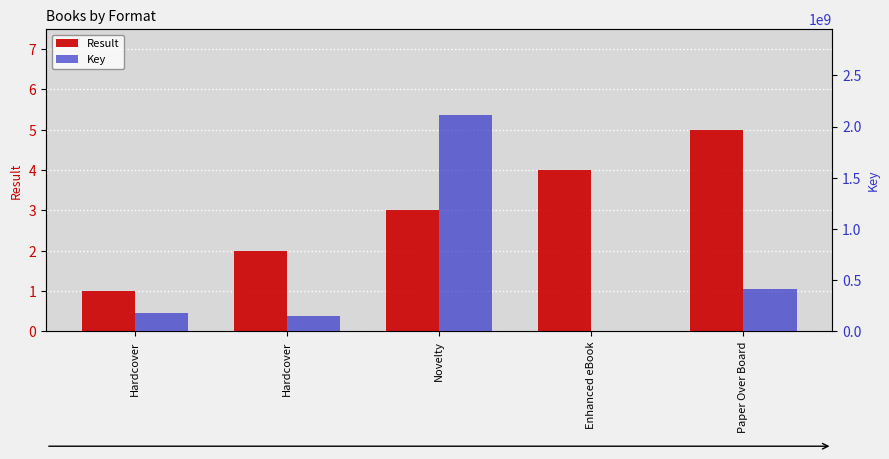

The Key series shows 2901294390 at Novelty. True or false?

False